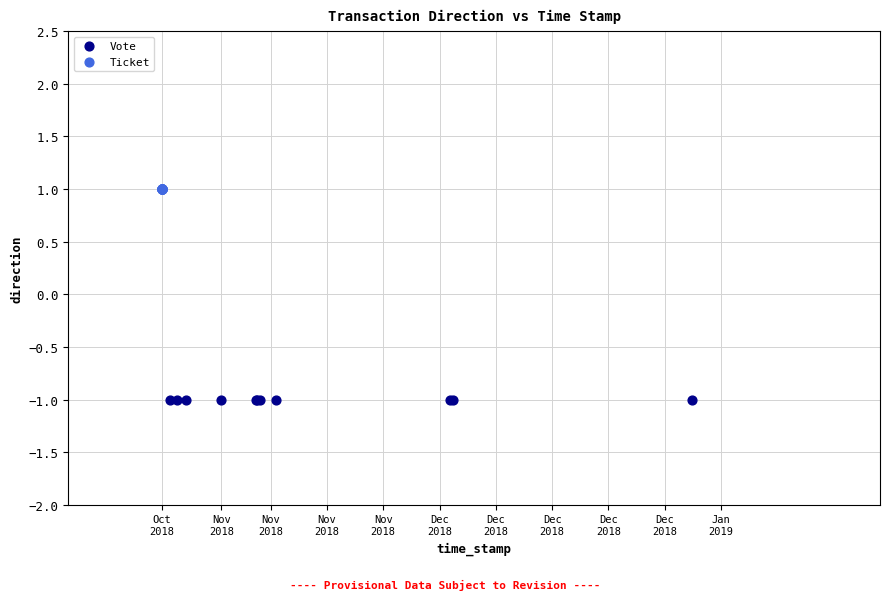

Which series contains the lowest Y value?

Vote